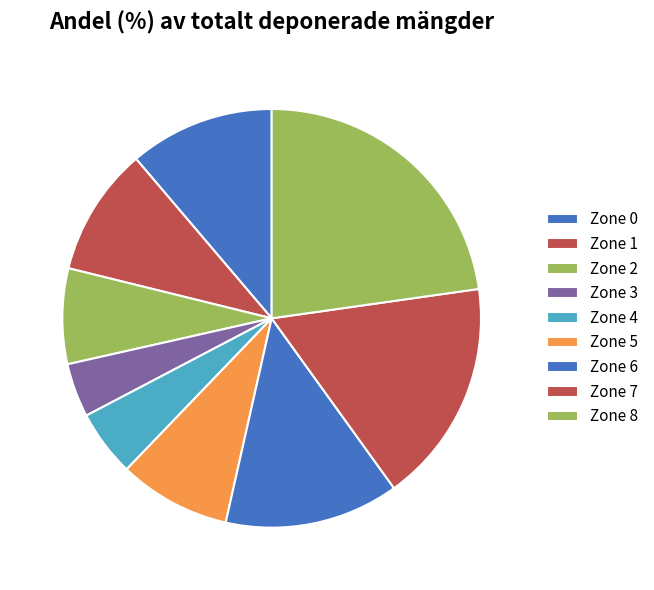

To the nearest percent, what is the combined percentage of Zone 0 and Zone 8?

34%